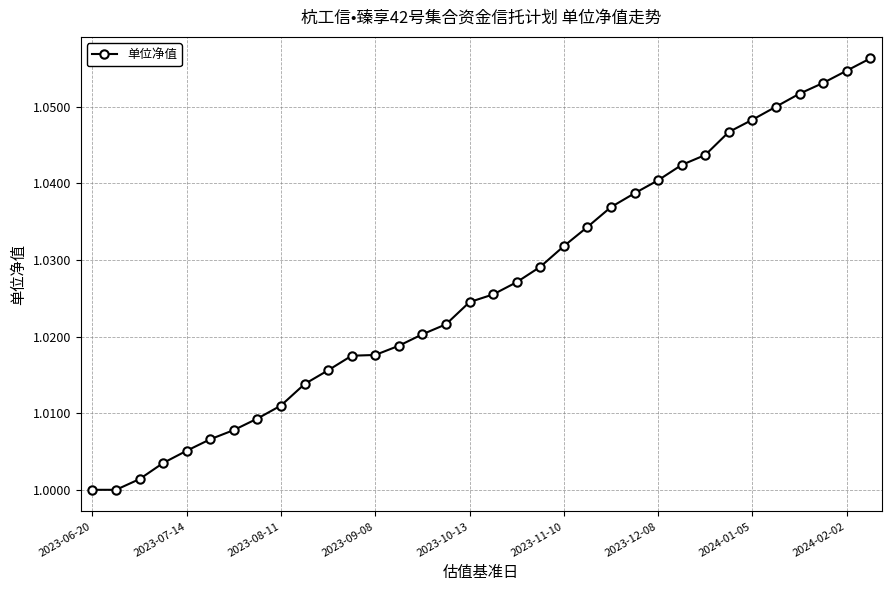

What is the sum of all values?

34.9